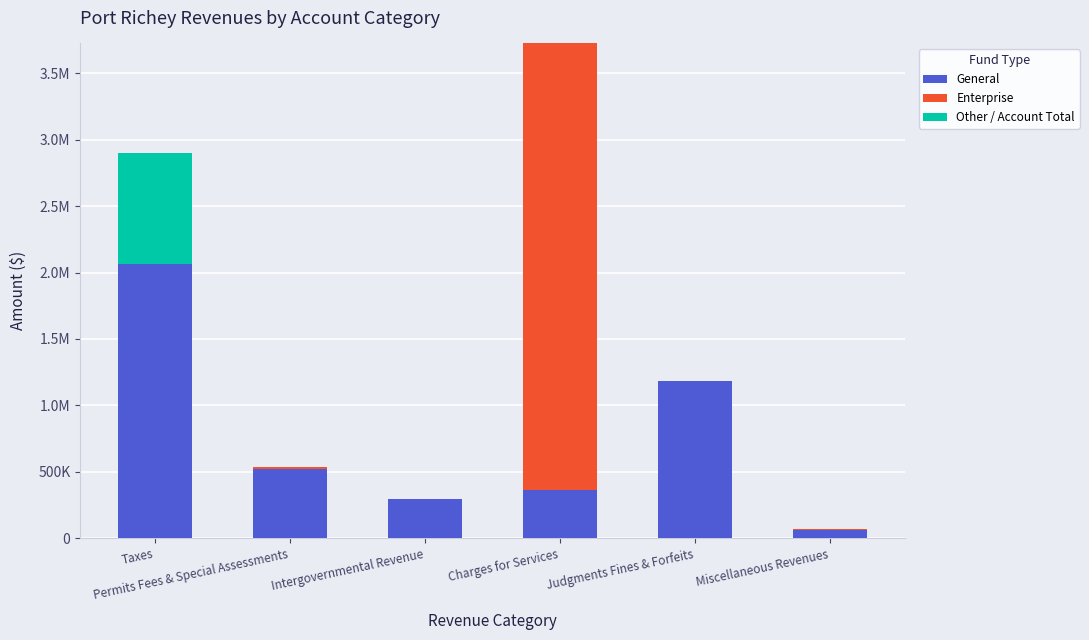

Rank the series at Charges for Services from highest to lowest value.

Enterprise, General, Other / Account Total